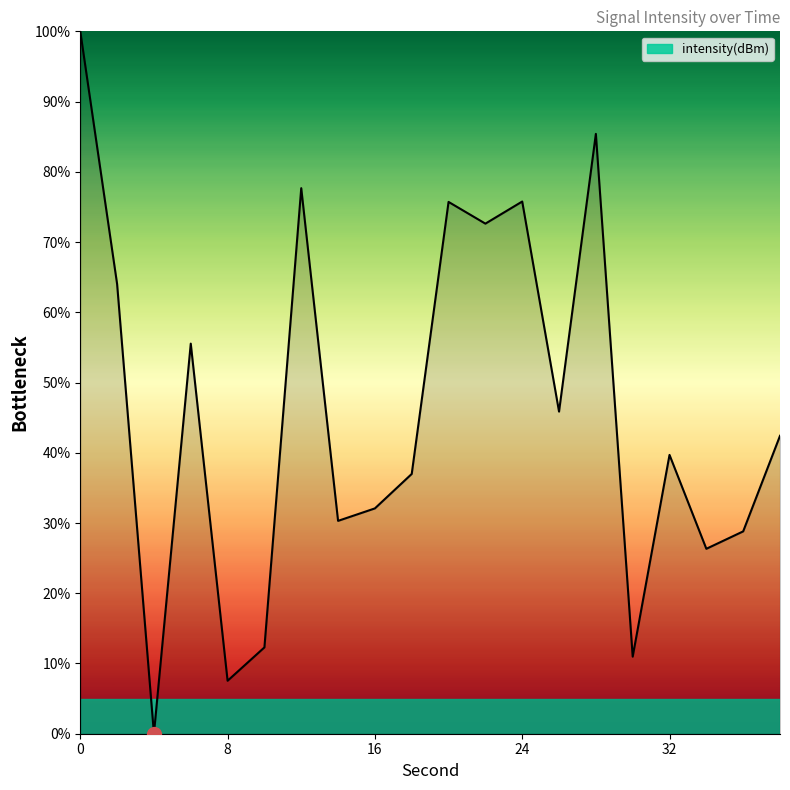

What is the greatest value displayed?

100.0